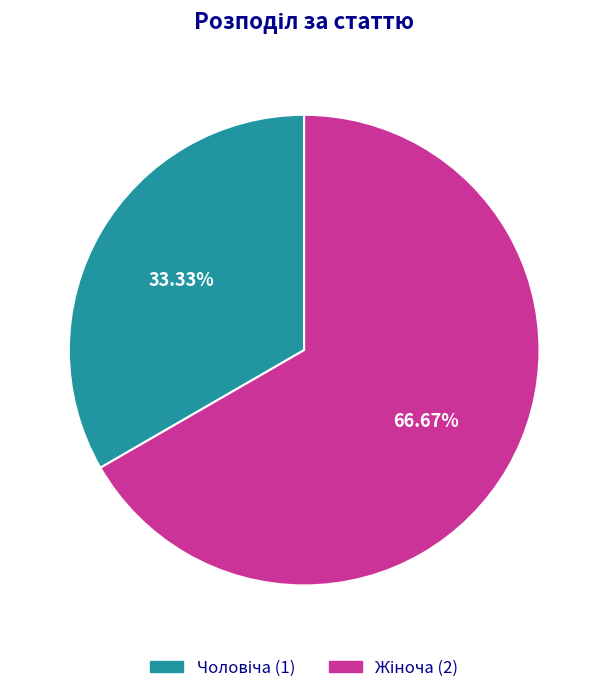

Is there any slice that represents more than half of the pie?

Yes